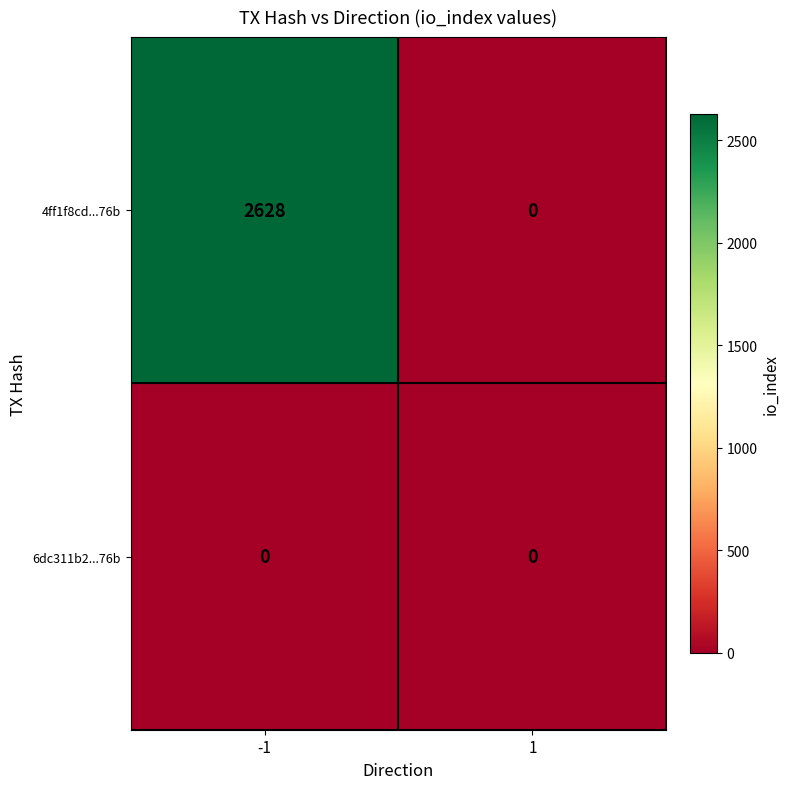

Reading right to left, transcribe all the data shown in this chart.

4ff1f8cd...76b: 1=0	-1=2628
6dc311b2...76b: 1=0	-1=0